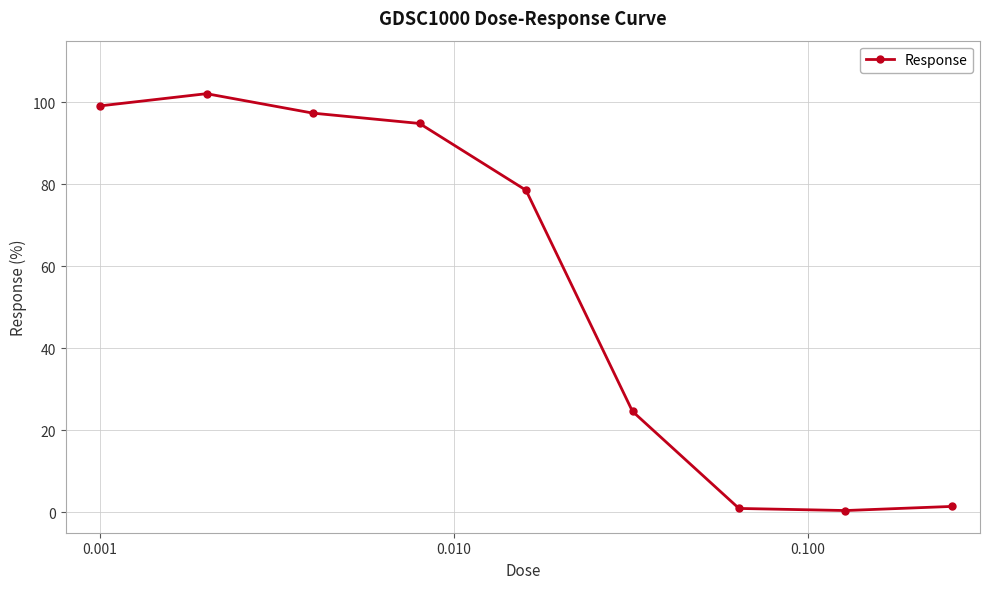

What is the difference between the maximum and minimum values?

101.7